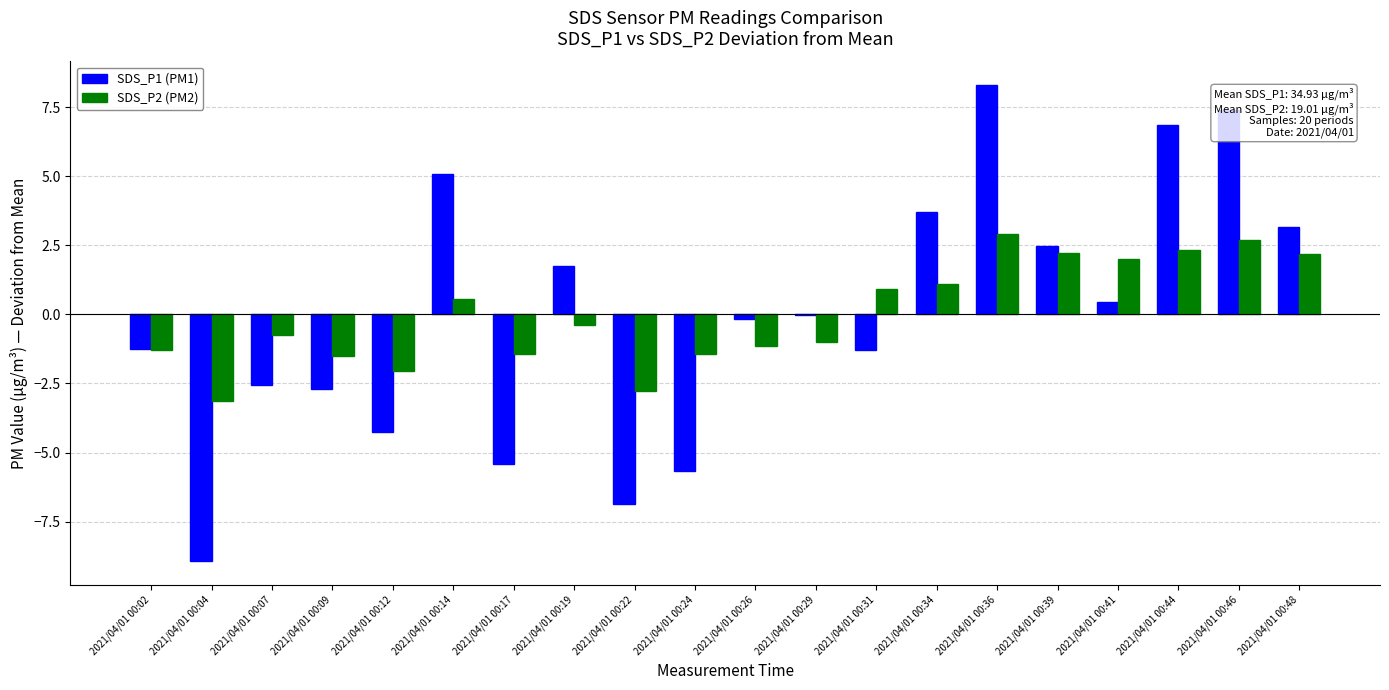

Which series changed the most between 2021/04/01 00:19 and 2021/04/01 00:48?

SDS_P2 (PM2)